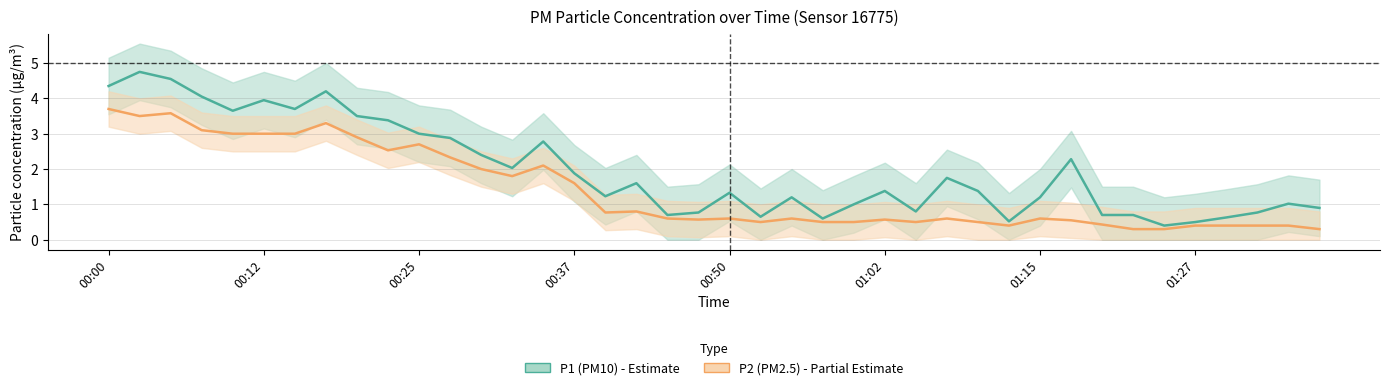

At how many categories does at least one series exceed 3?

10